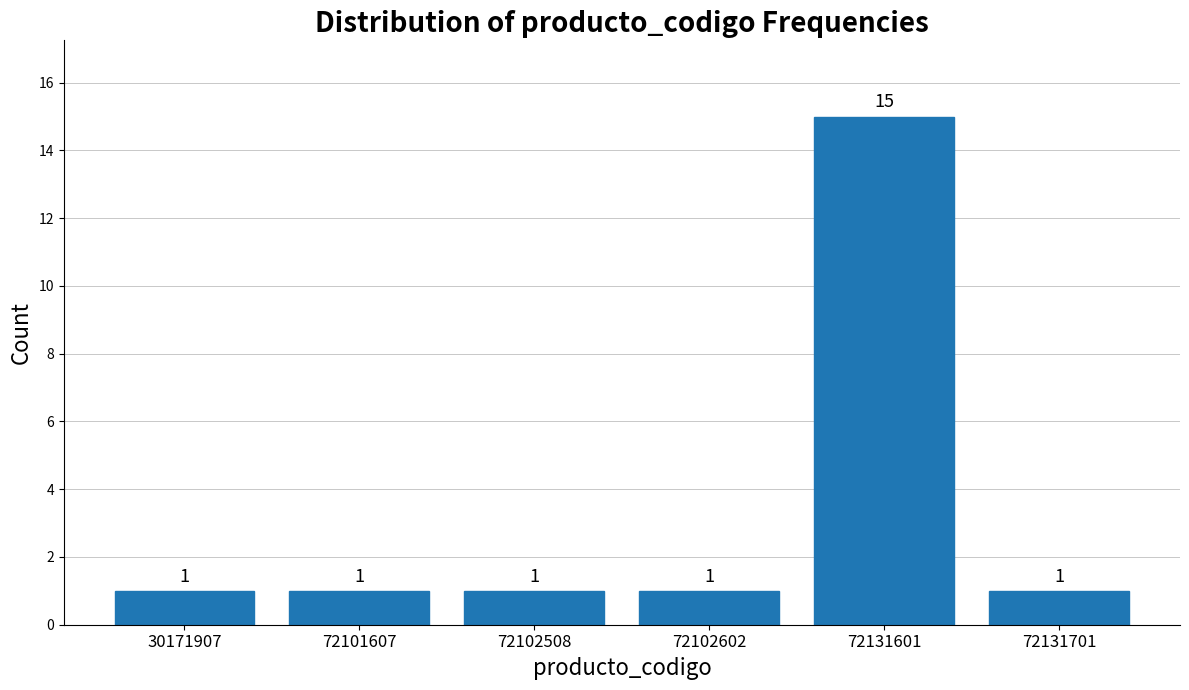

Reading left to right, transcribe all the data shown in this chart.

30171907=1	72101607=1	72102508=1	72102602=1	72131601=15	72131701=1